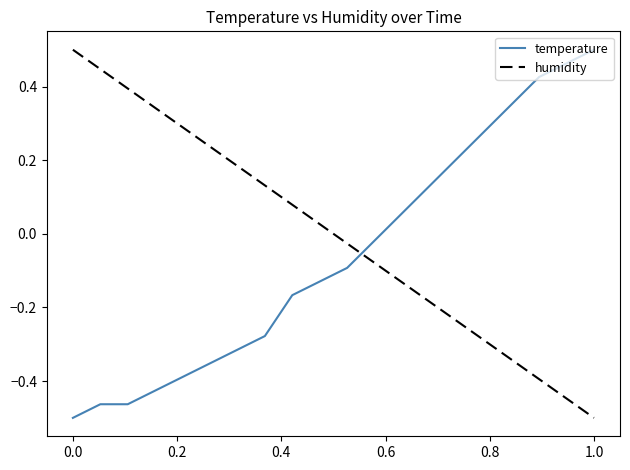

True or false: temperature has more than 1 interior local peaks.

False